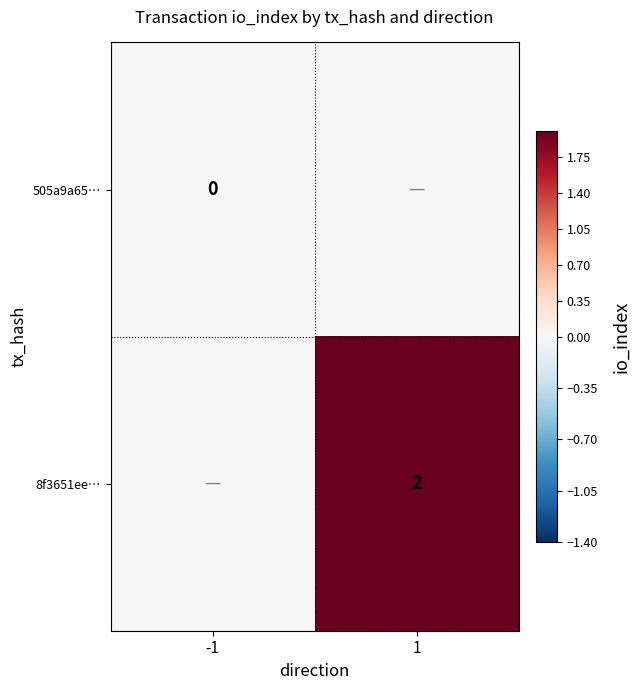

Is it true that 8f3651ee… equals 2 at 1?

True